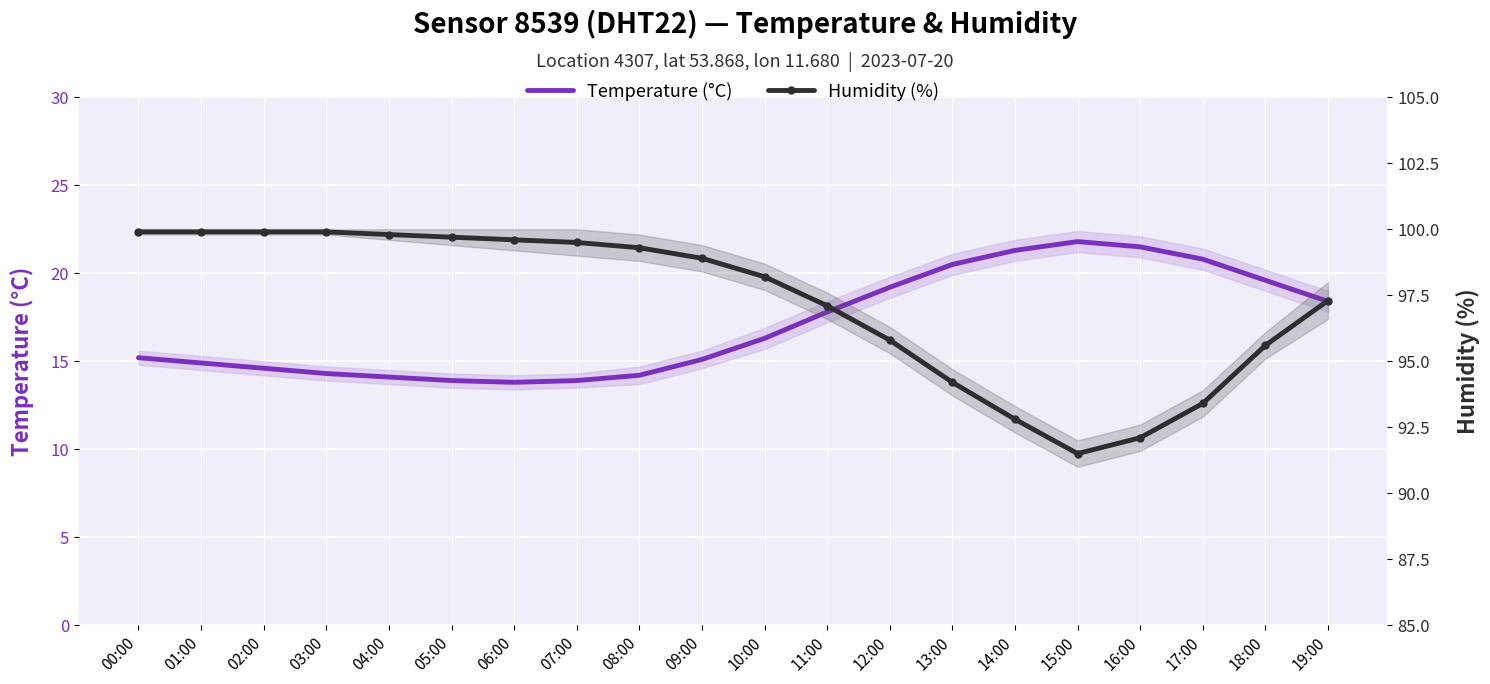

Is the value of Temperature (°C) at 18:00 greater than the value of Humidity (%) at 02:00?

No